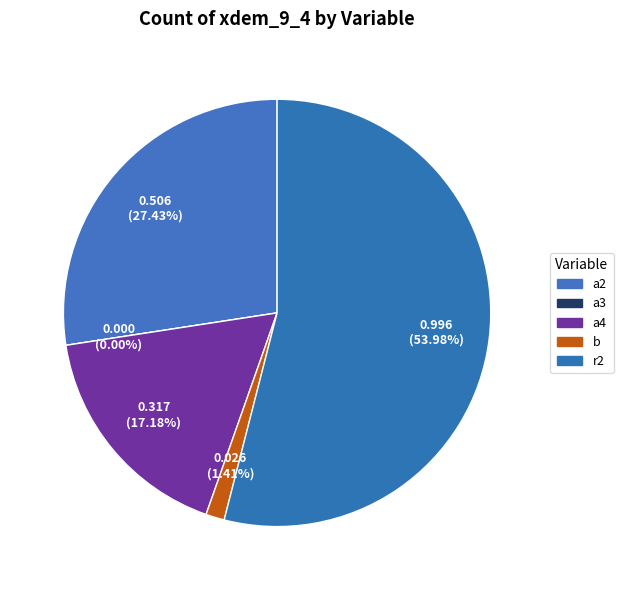

To the nearest percent, what is the difference between the a4 and a3 slice percentages?

17%